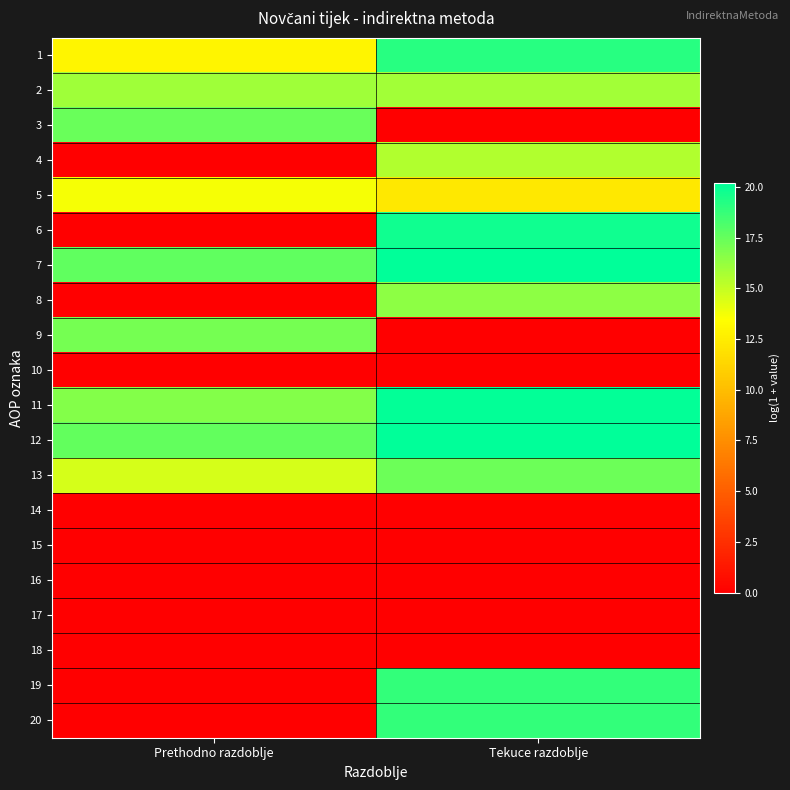

What is the spread (max minus min) of values at Tekuce razdoblje?

20.2